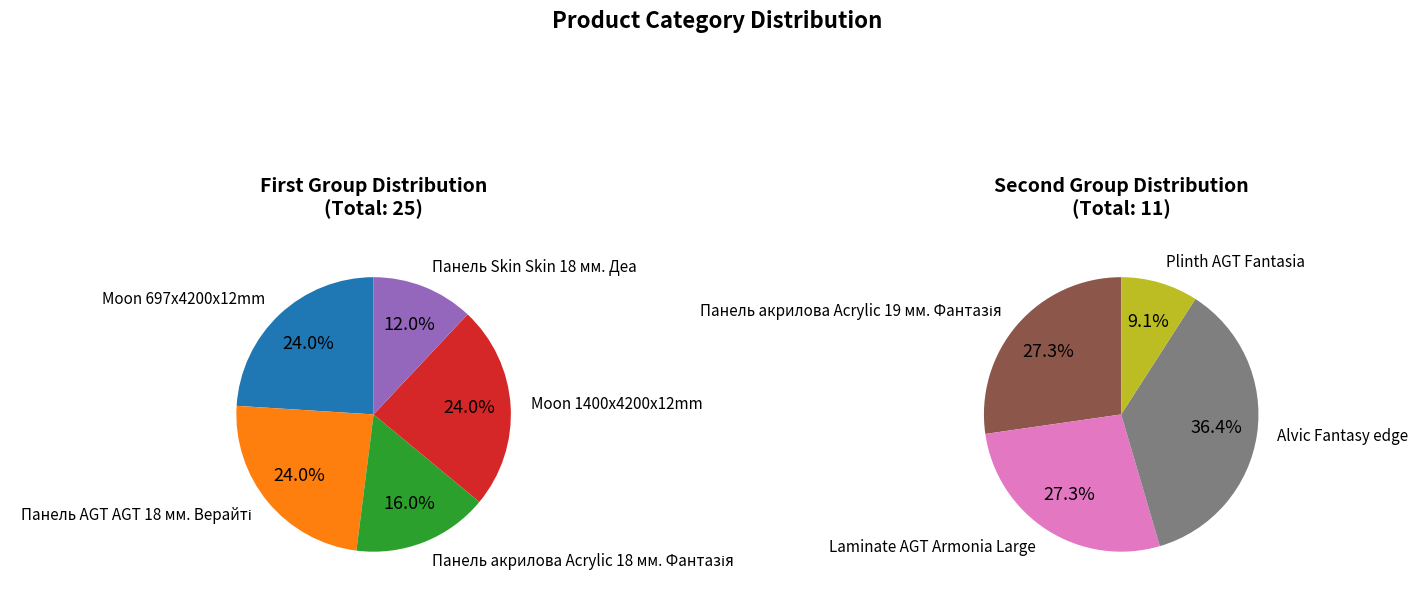

Is it true that Moon 1400x4200x12mm is 28% of the pie?

False